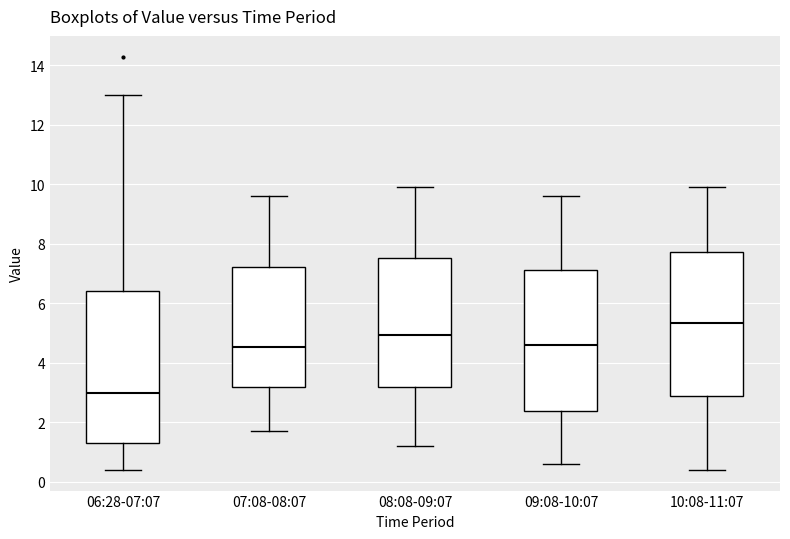

Where is the upper edge of the box for 07:08-08:07 on the y-axis? The values are not printed on the chart, so give them approximately, as read against the axis.

7.2